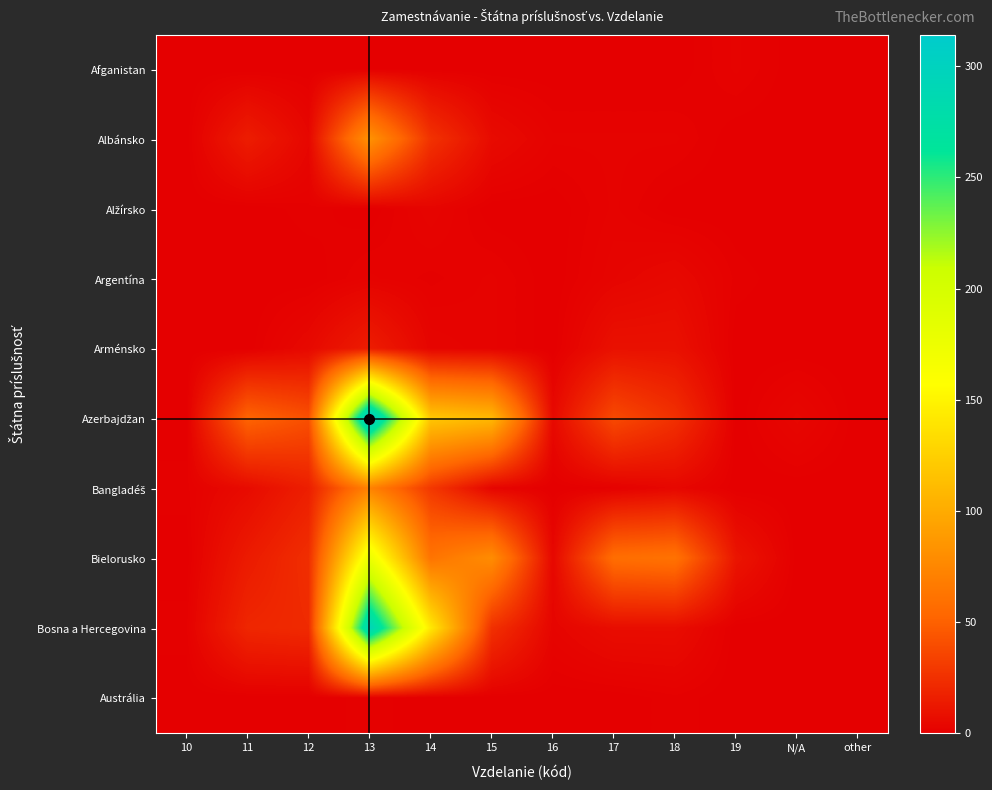

Between N/A and 17, which is larger?

N/A